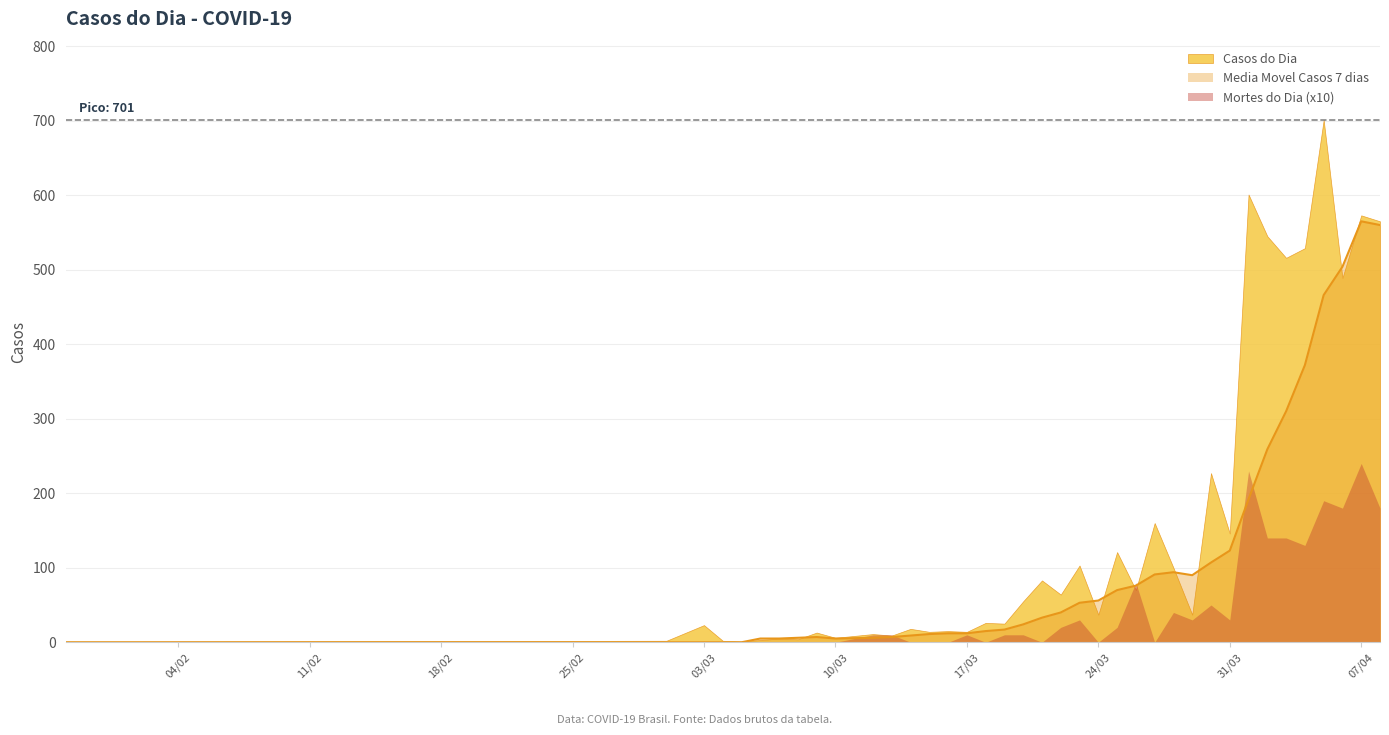

True or false: casos_do_dia and mortes_do_dia intersect in this chart.

False